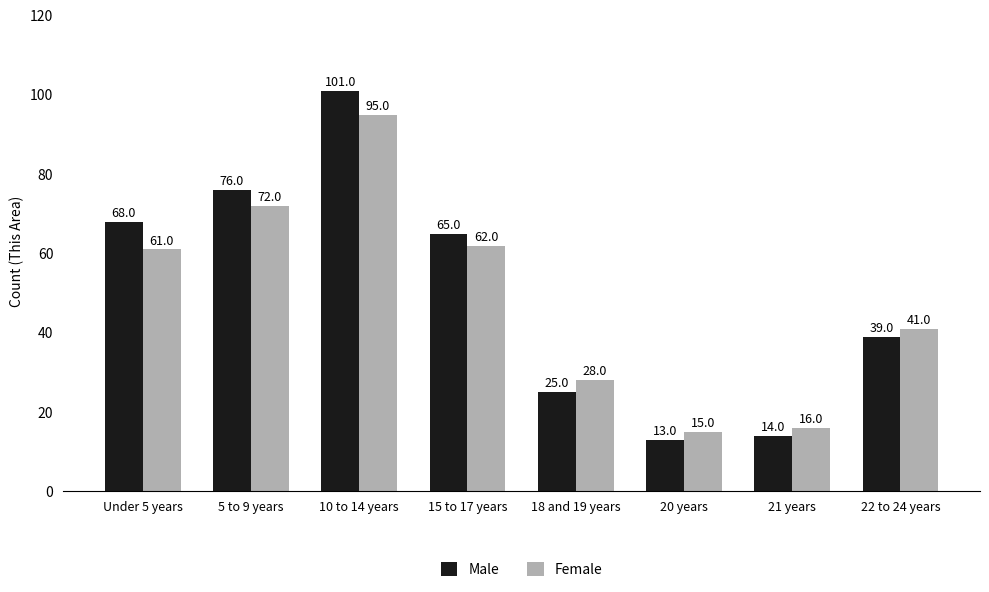

What is the maximum value shown in the chart?

101